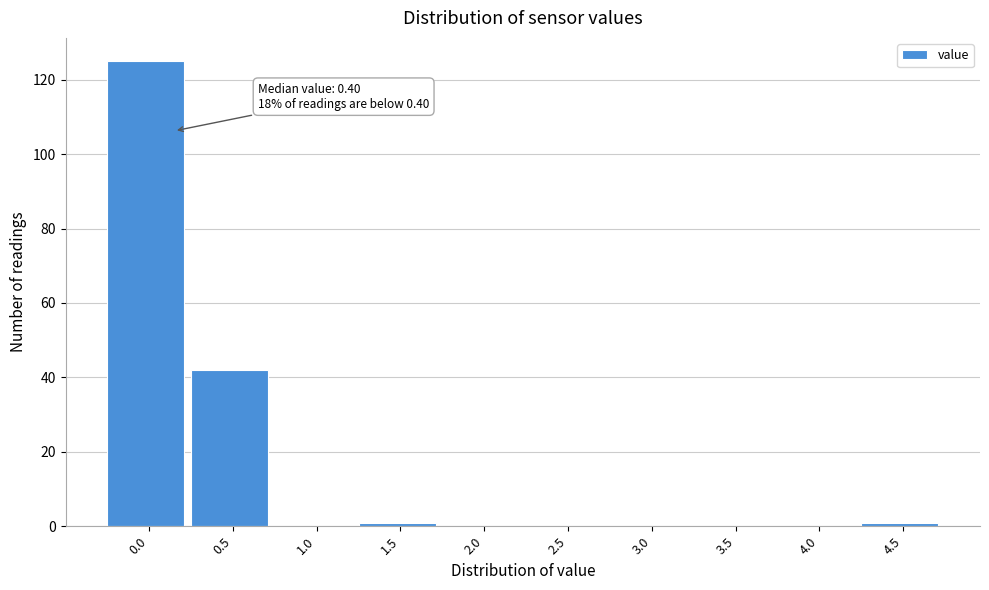

Reading left to right, what are all the values shown in this chart?

0.0=125	0.5=42	1.0=0	1.5=1	2.0=0	2.5=0	3.0=0	3.5=0	4.0=0	4.5=1